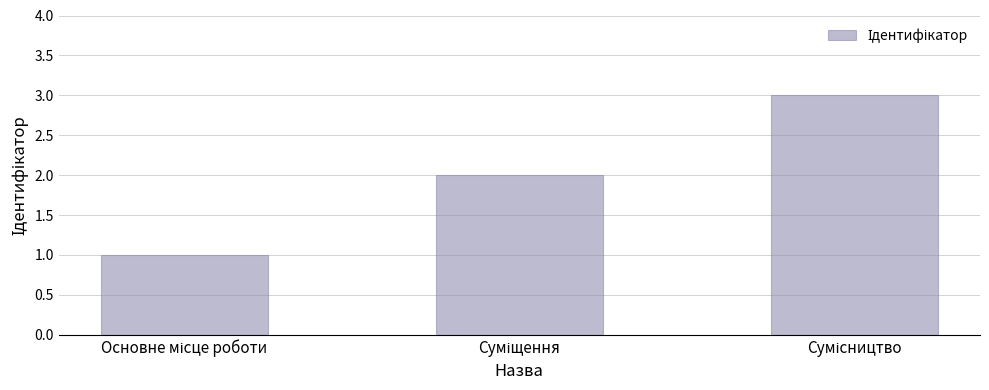

What is the sum of all values?

6